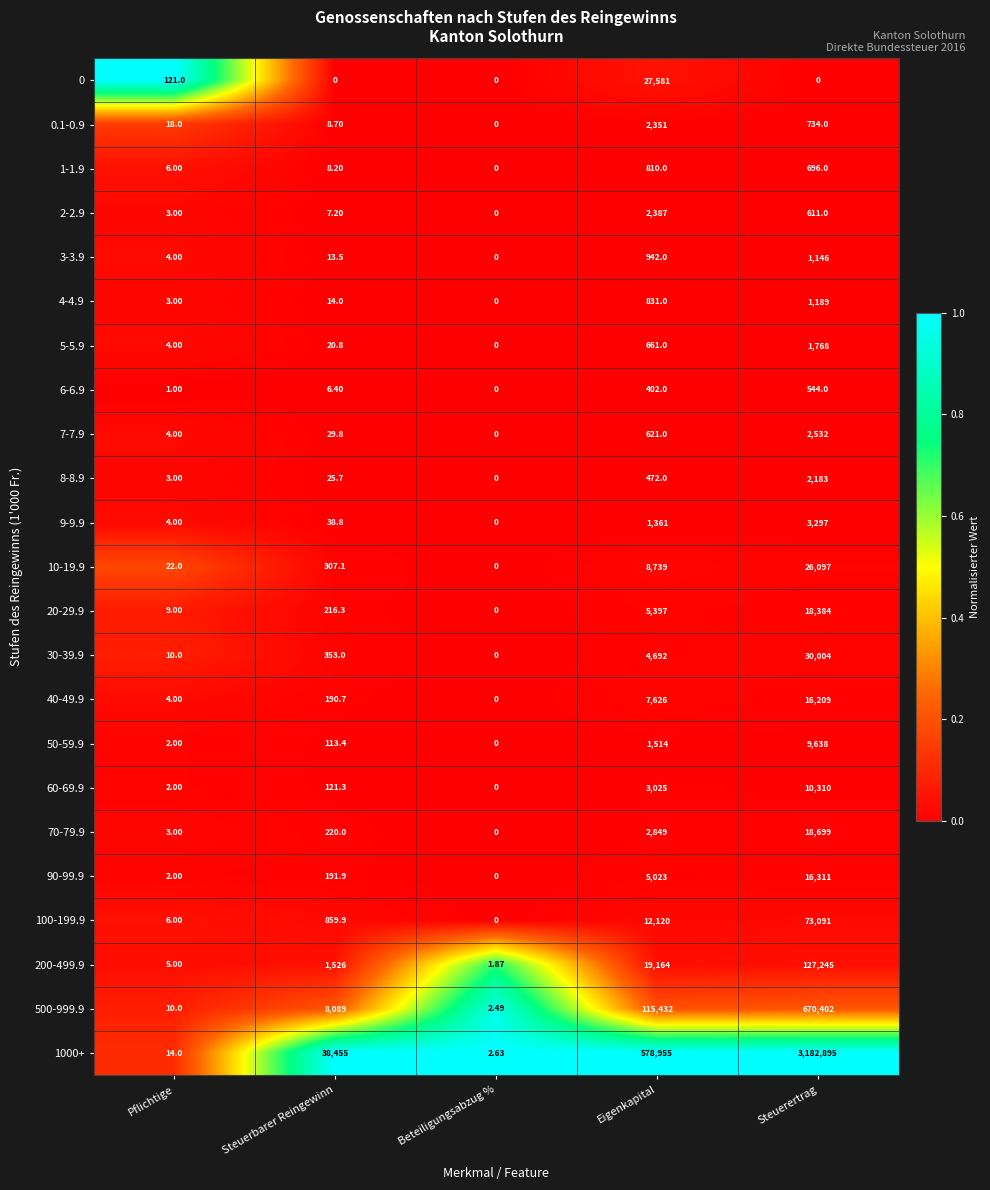

At which category does the chart reach its peak across all series?

Steuerertrag